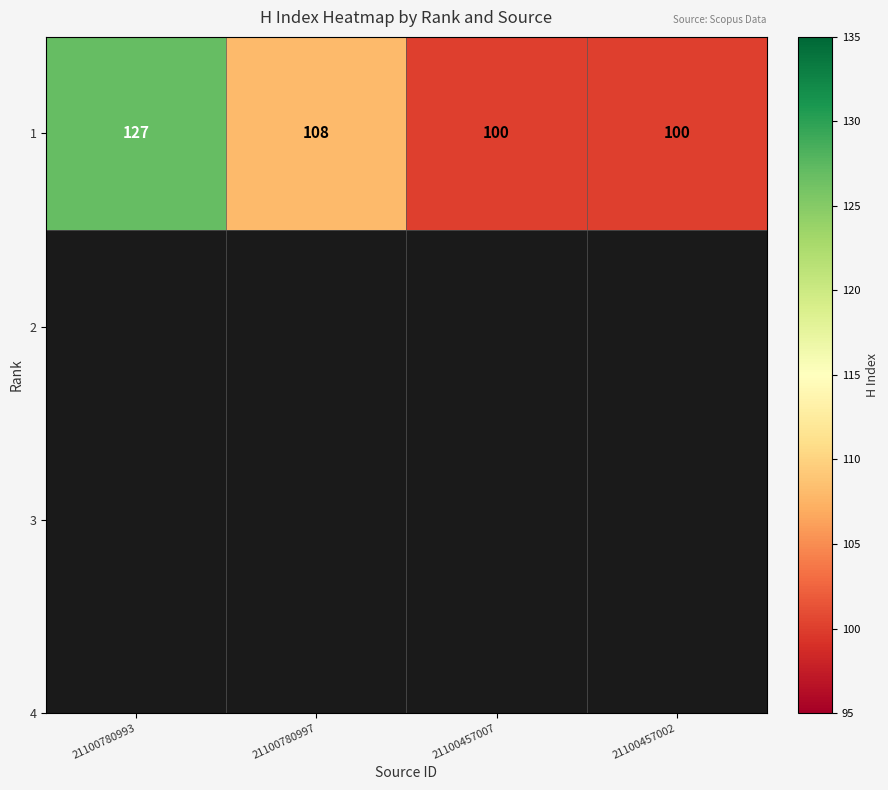

Rank the categories by value from lowest to highest.

21100457007, 21100457002, 21100780997, 21100780993